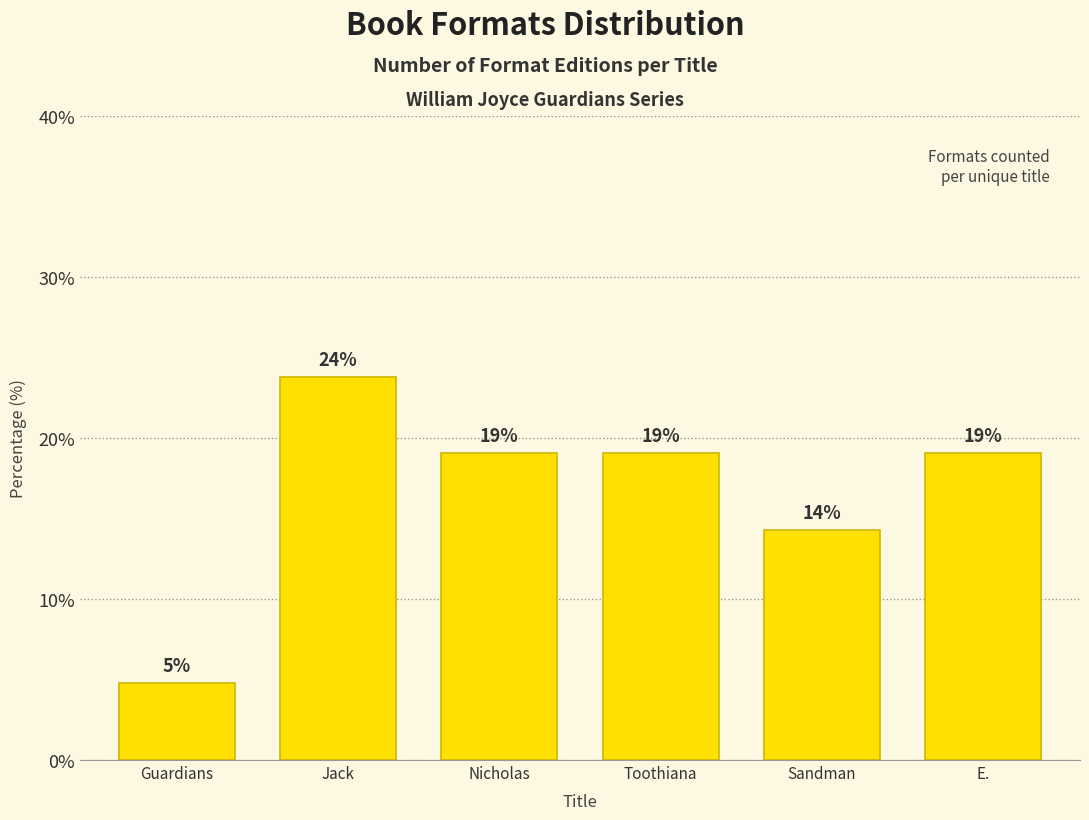

What position from the right is Sandman?

2